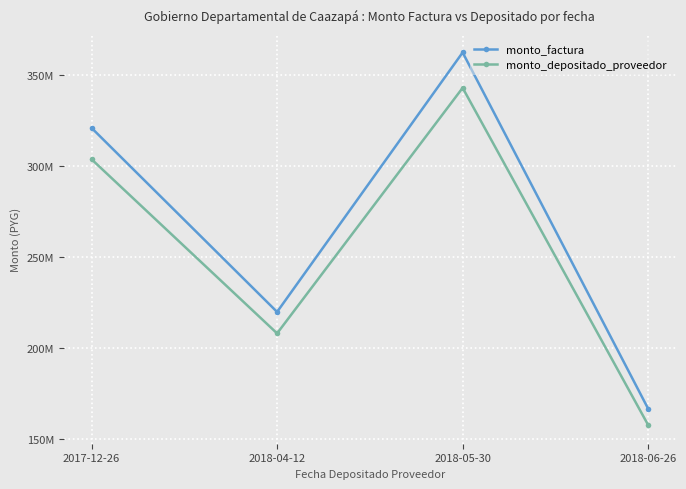

What are all the series names shown in the legend?

monto_factura, monto_depositado_proveedor